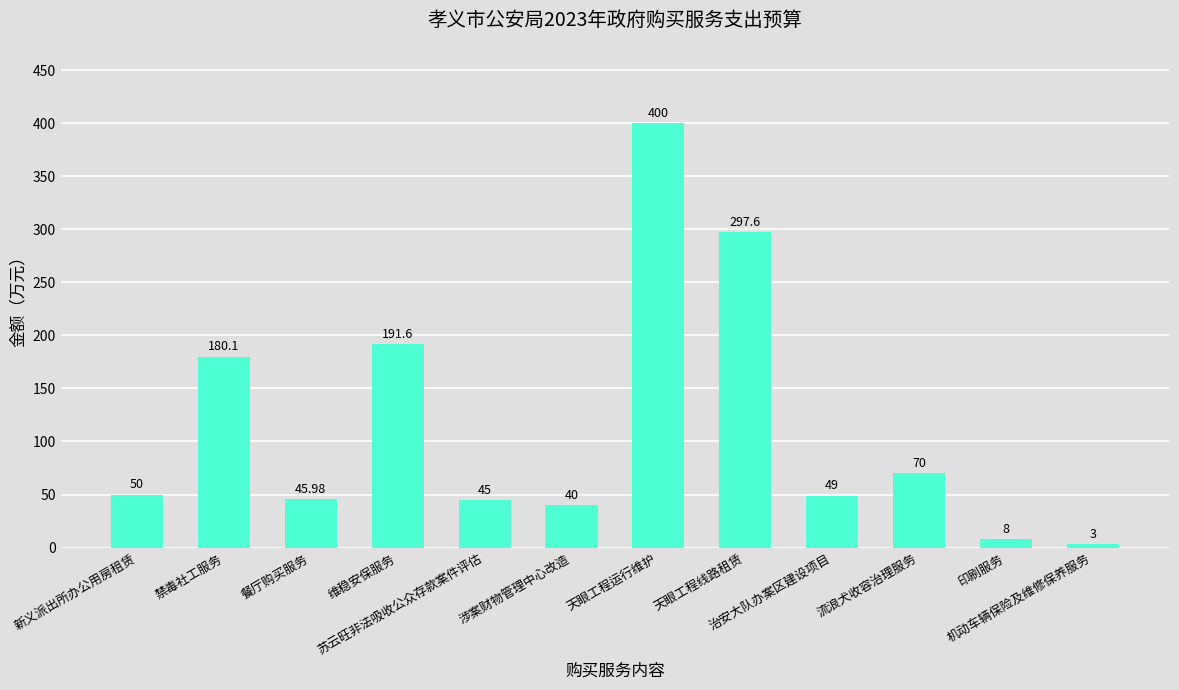

What is the value of the 9th bar from the left?

49.0